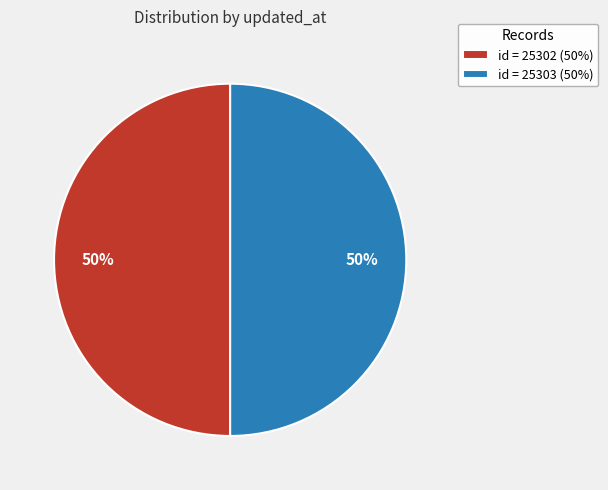

The id = 25302 (50%) slice represents 50% of the pie. True or false?

True